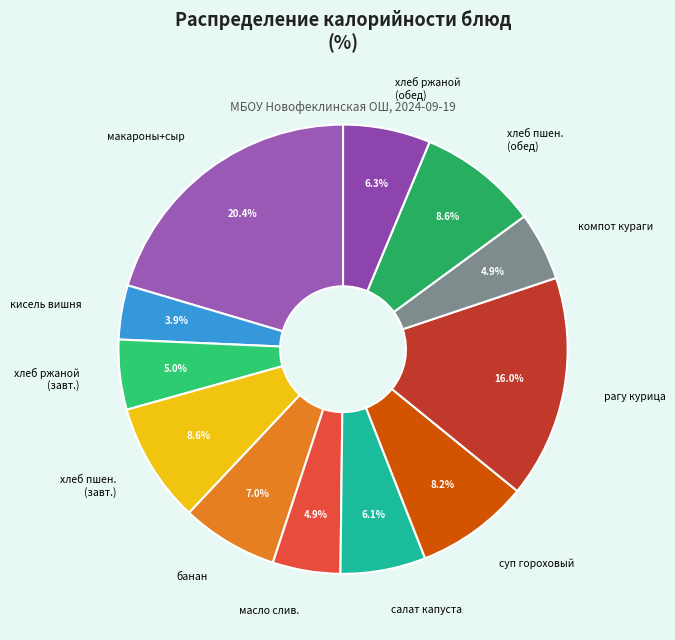

What is the ratio of the value at банан to the value at кисель вишня?

1.8